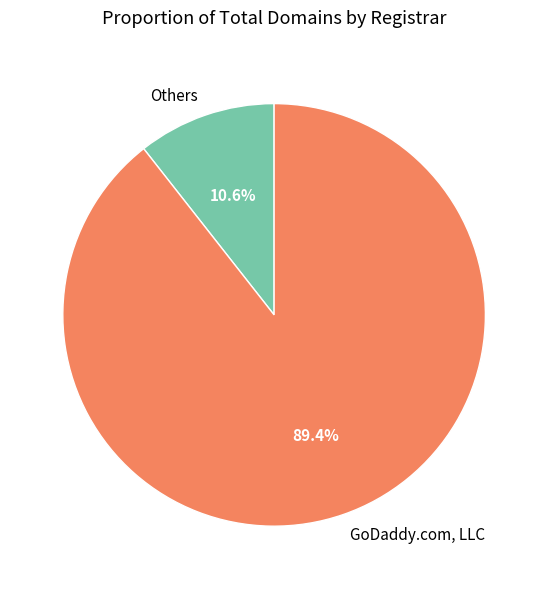

Rank the categories by value from highest to lowest.

GoDaddy.com, LLC, Others